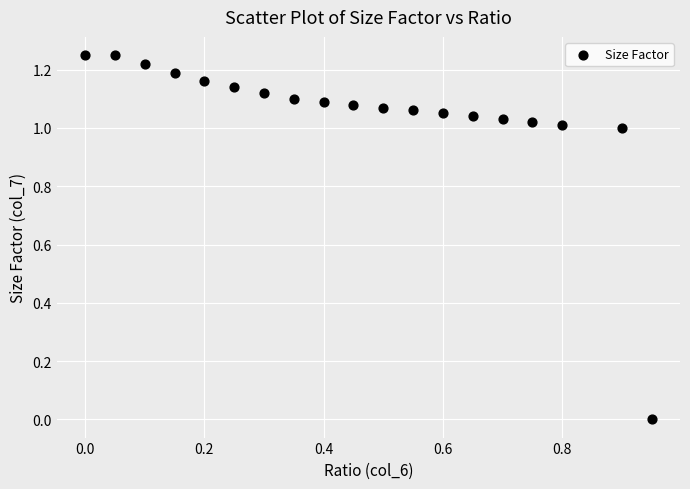

What is the range of X values (max minus min)?

0.9